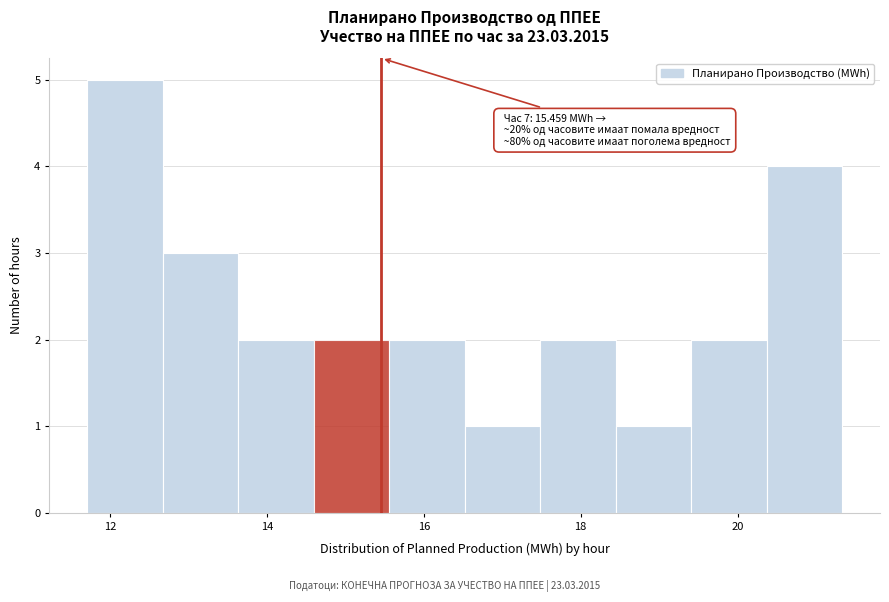

Over which range of the x-axis is the bar tallest?

11.8 to 12.6